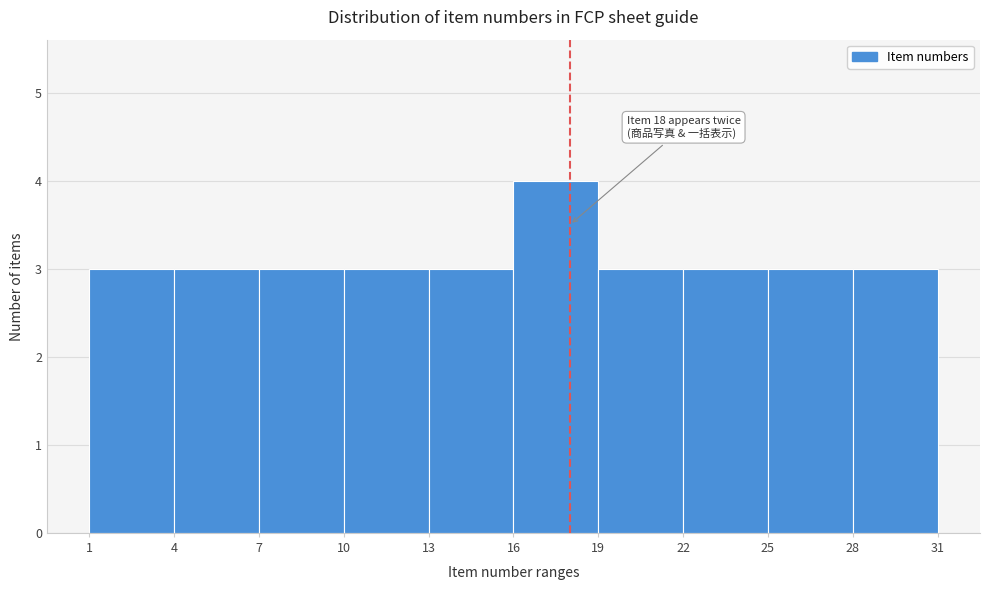

Over which range of the x-axis is the bar tallest?

16 to 19